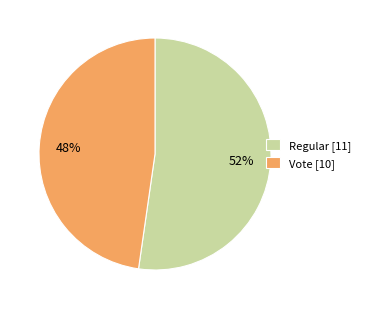

What percentage is the Regular [11] slice, to the nearest percent?

52%